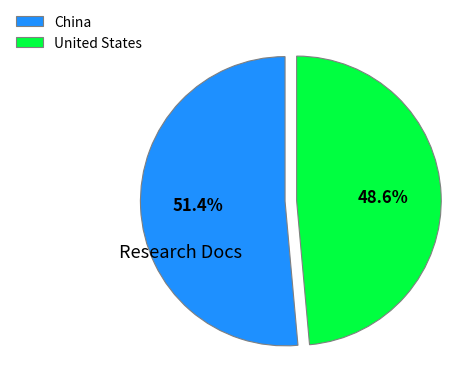

Is the sum of China and United States greater than half?

Yes